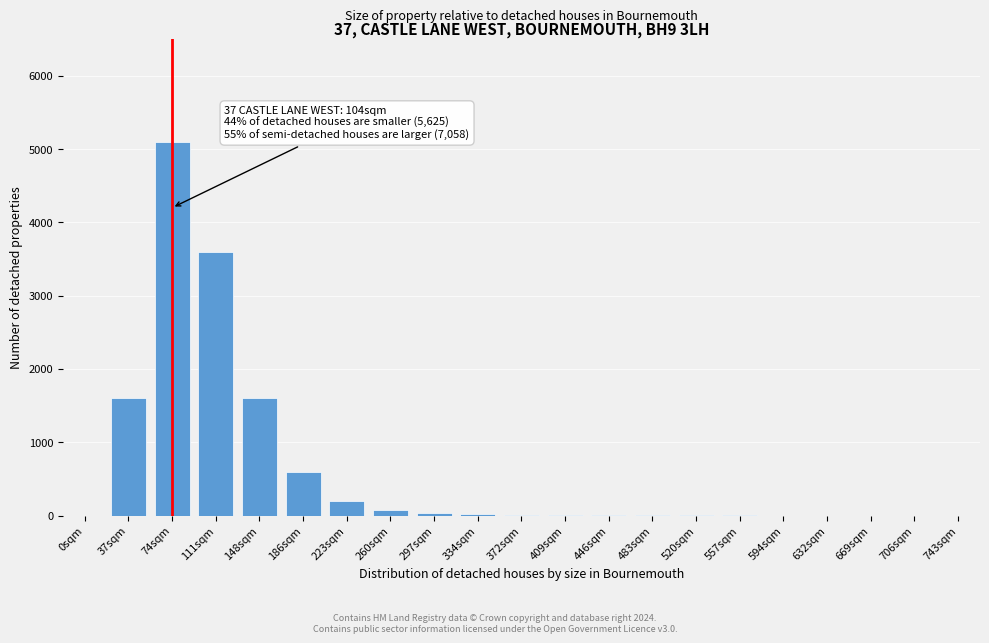

True or false: the data shows 971 at 186sqm.

False